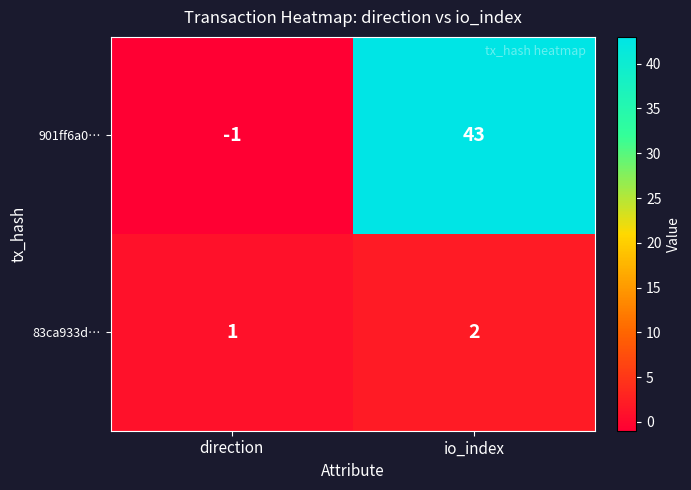

List the series in order of their peak value, highest first.

901ff6a0…, 83ca933d…